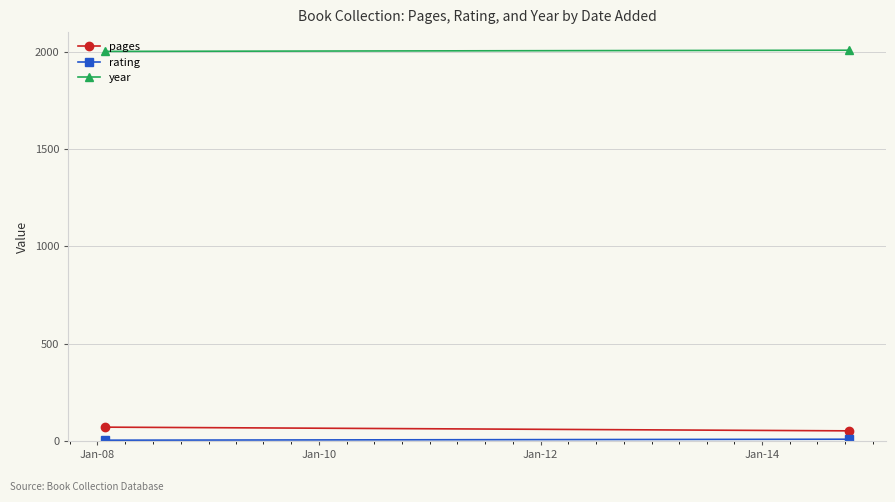

How many lines are shown in the chart?

3